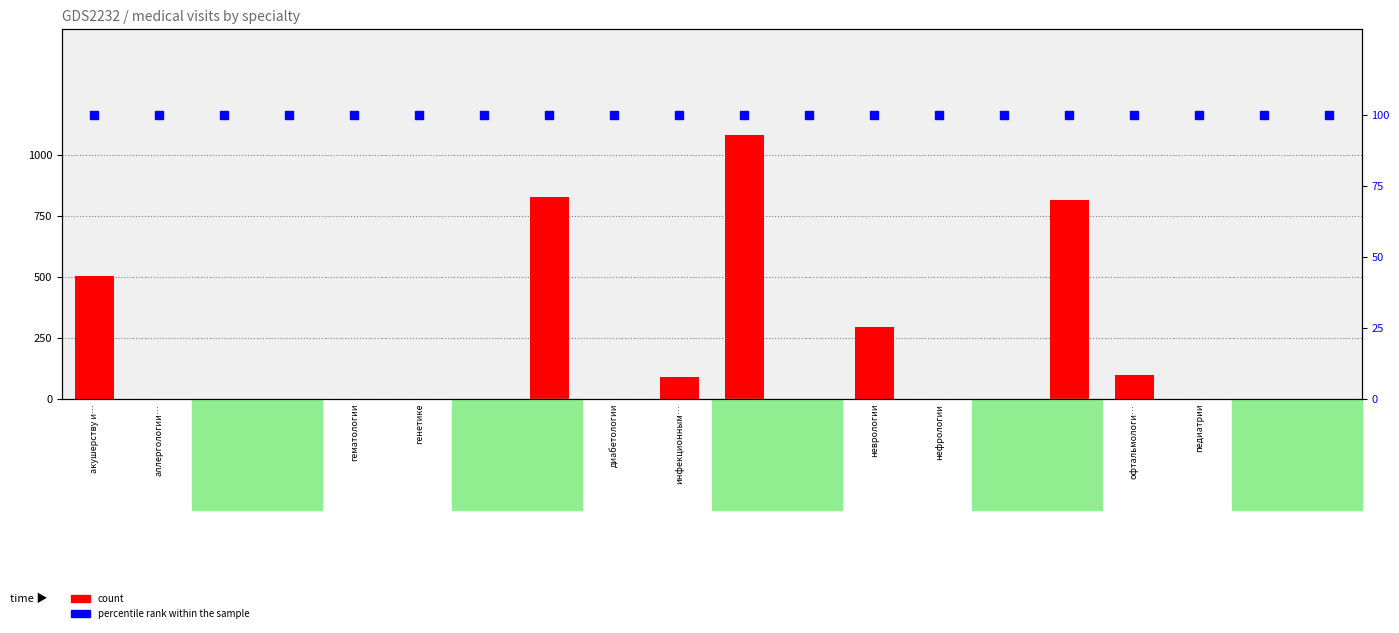

Are the bars horizontal?

No